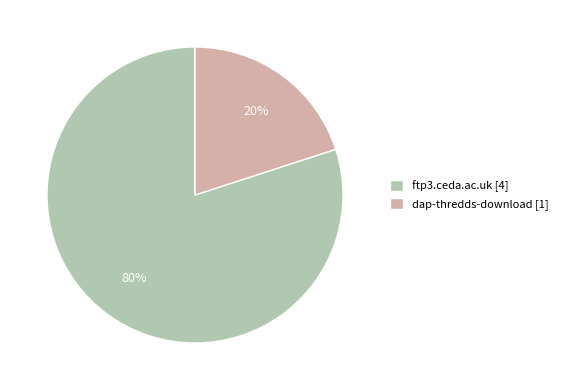

Count the number of slices in the pie.

2